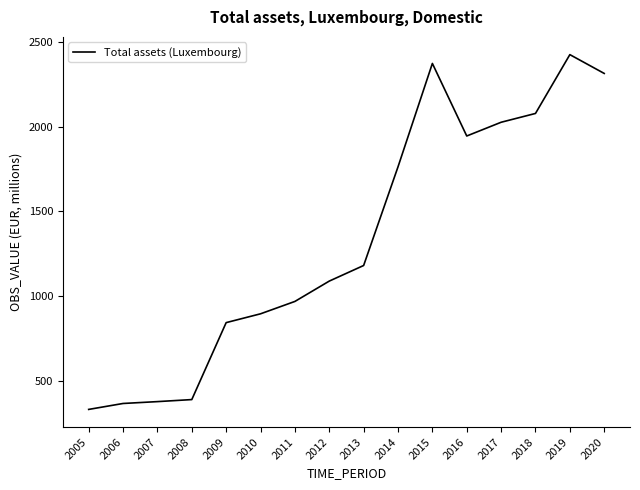

What is the greatest value displayed?

2425